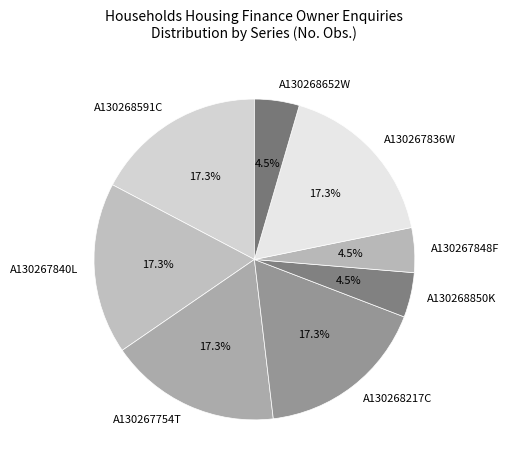

How many segments does this pie chart have?

8